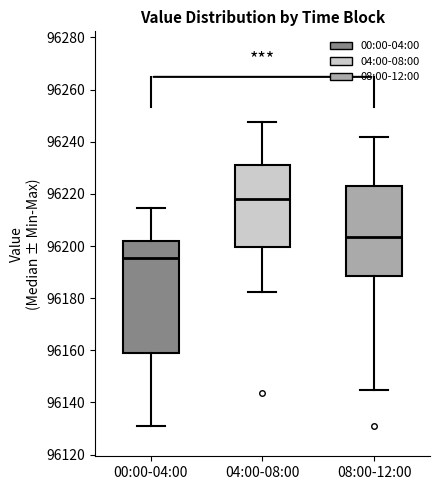

Which box is the tallest, from its lower edge to its upper edge?

00:00-04:00